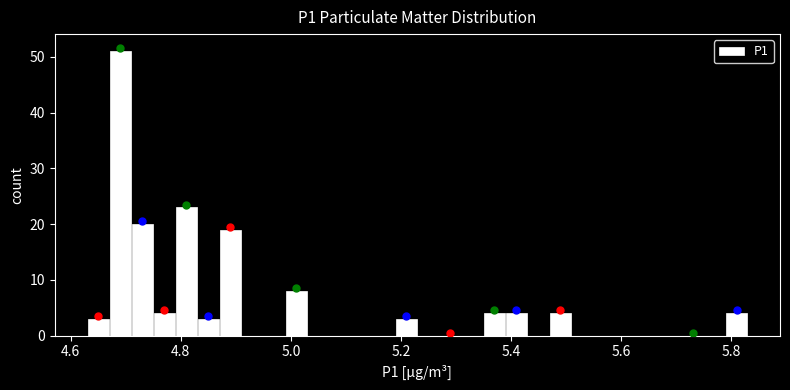

Around what value on the x-axis is the tallest bar? Give the approximate position of its centre, as read against the axis.

4.70